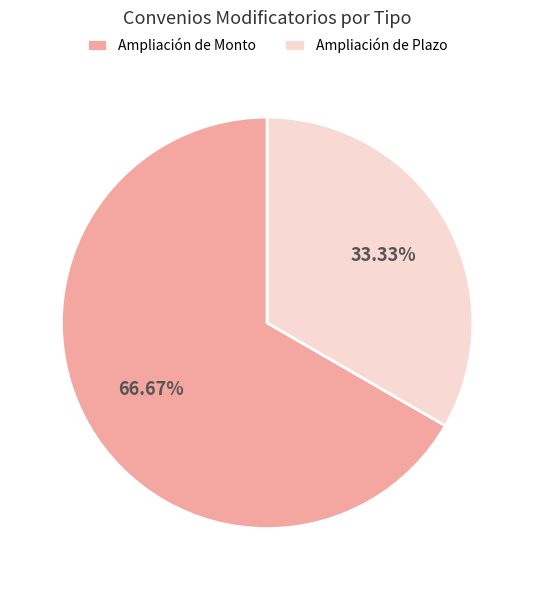

What is the largest slice in the pie chart?

Ampliación de Monto